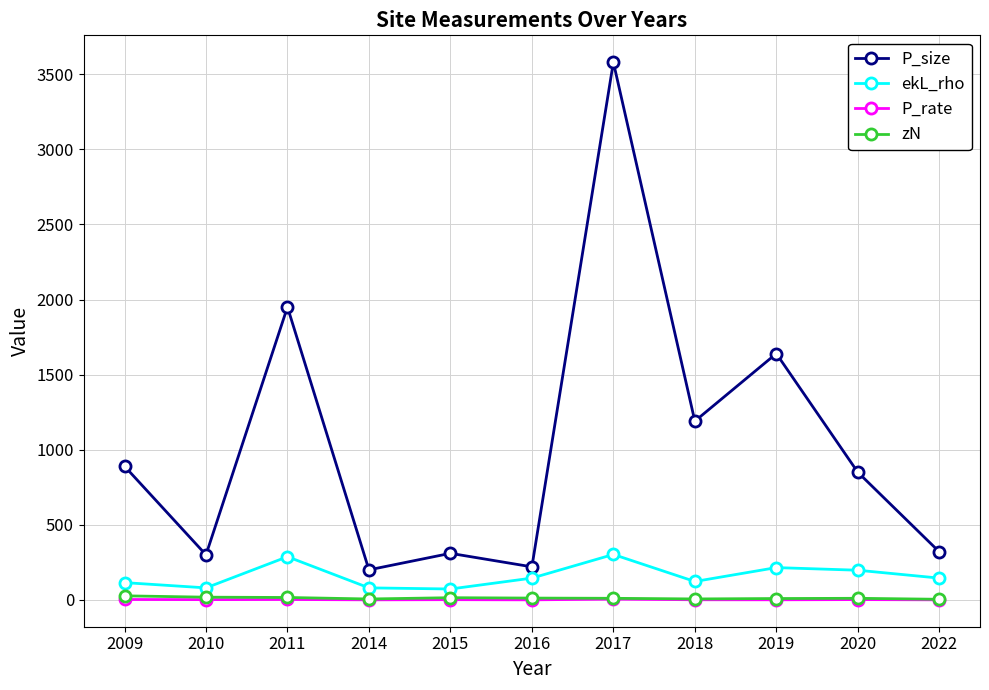

What is the sum of all P_size values?

11450.0